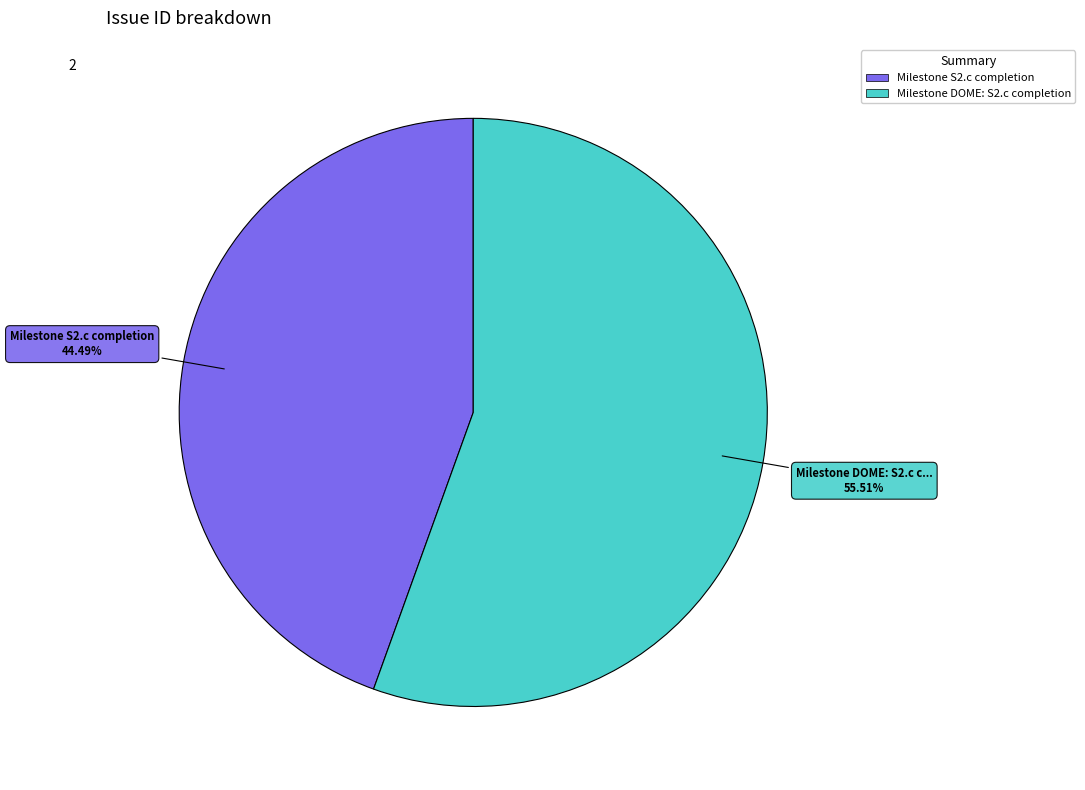

Rank the categories by value from highest to lowest.

Milestone DOME: S2.c completion, Milestone S2.c completion